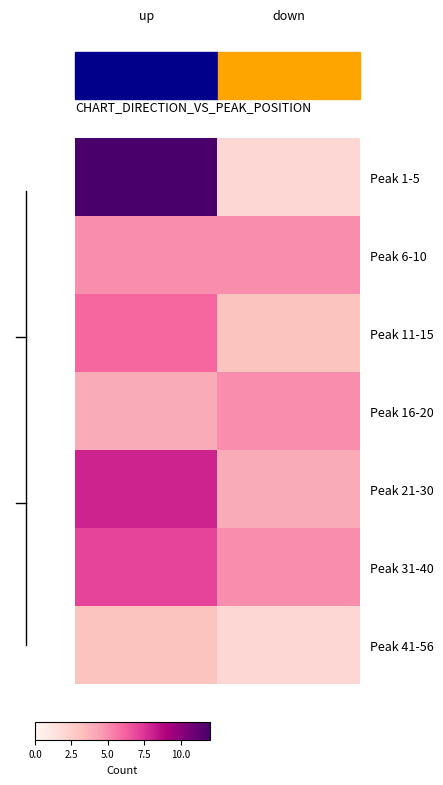

How many categories are shown in the chart?

2